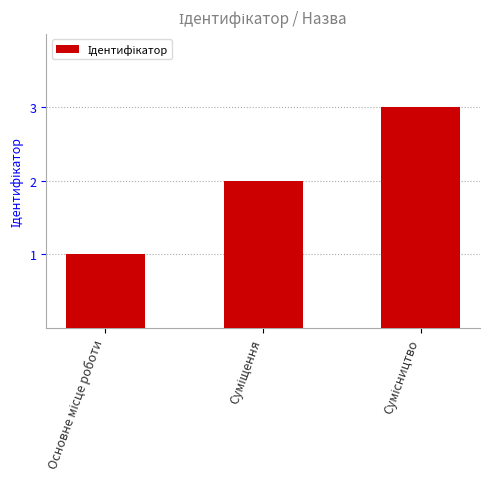

What is the sum of all values?

6